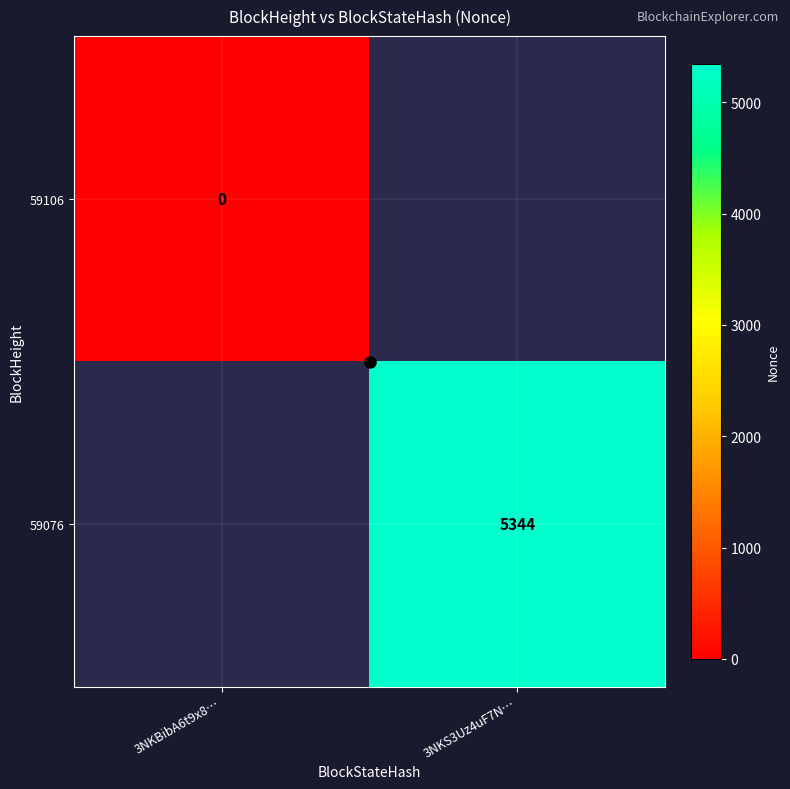

Which series has the largest range (max minus min)?

59106